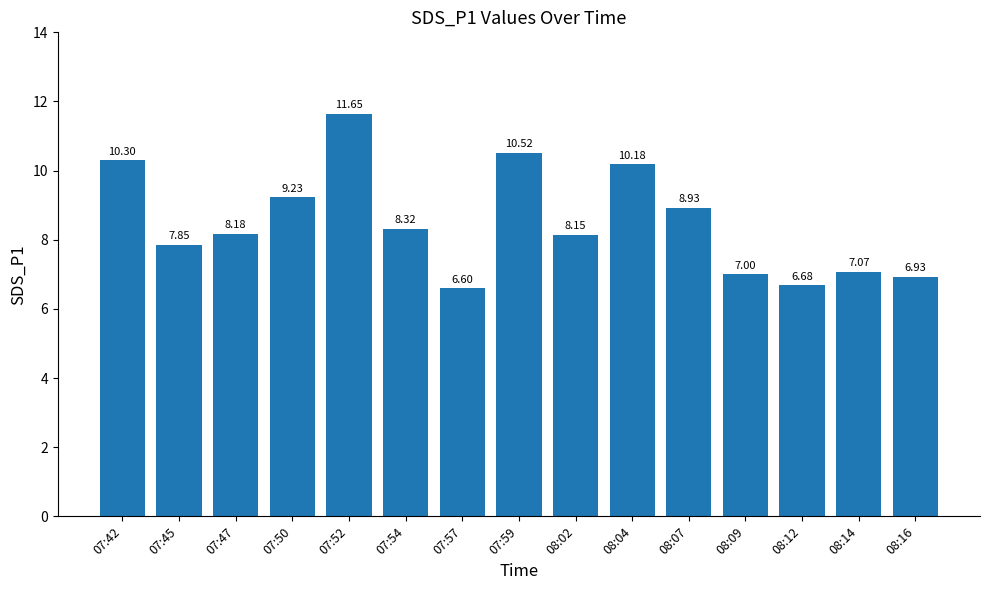

What is the ratio of the value at 08:14 to the value at 08:02?

0.9